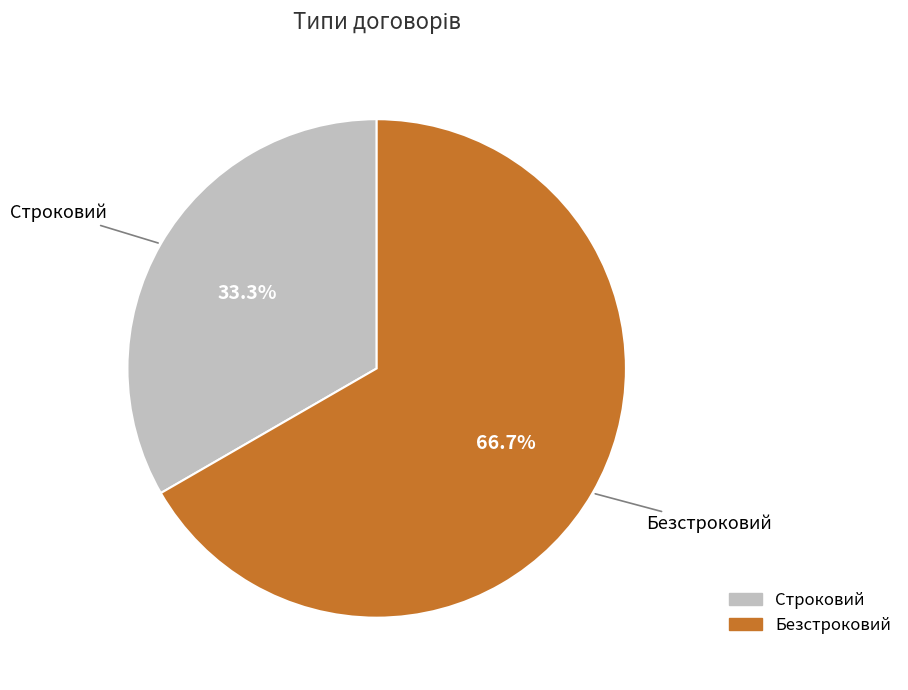

Which slice is the largest?

Безстроковий